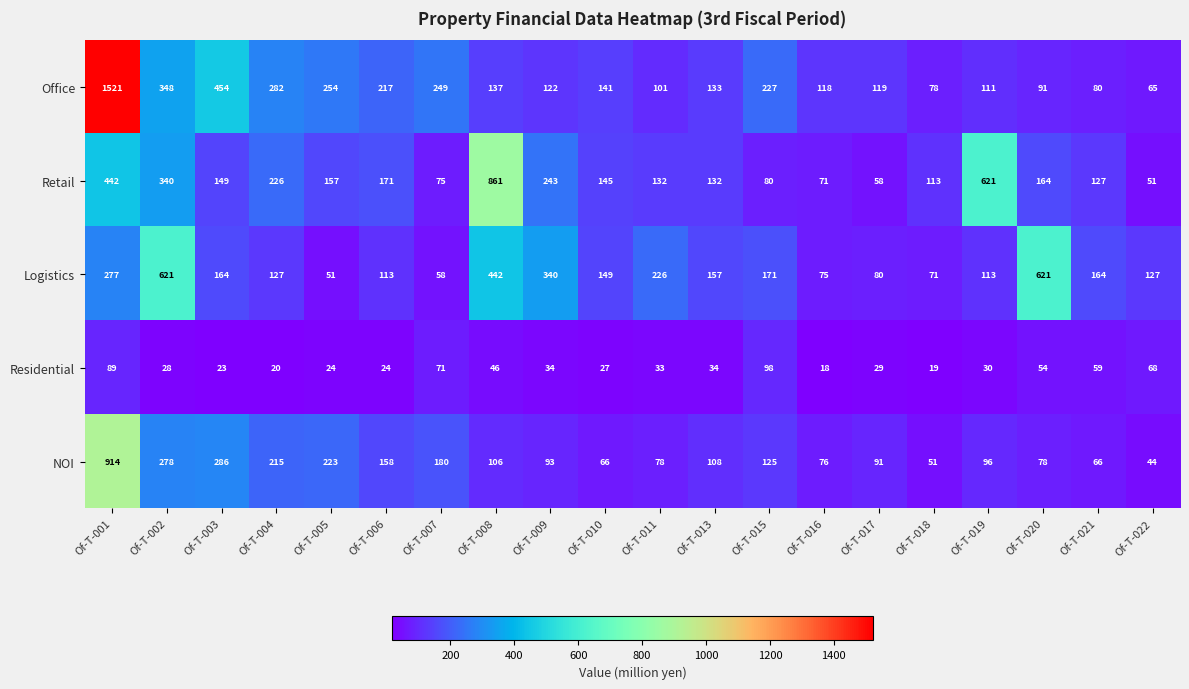

Which series has the largest range (max minus min)?

Office